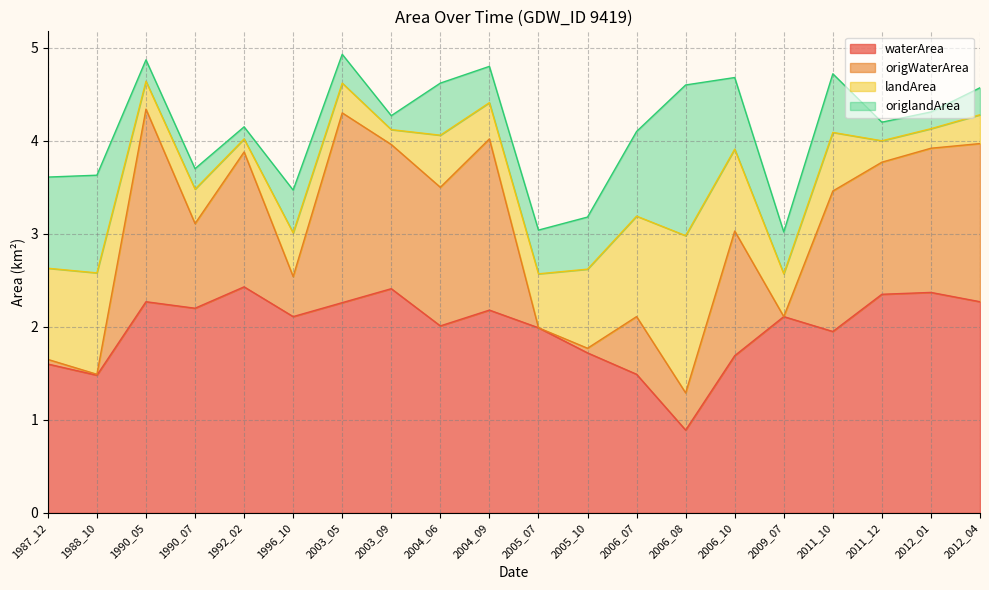

At which label does waterArea reach its minimum?

2006_08